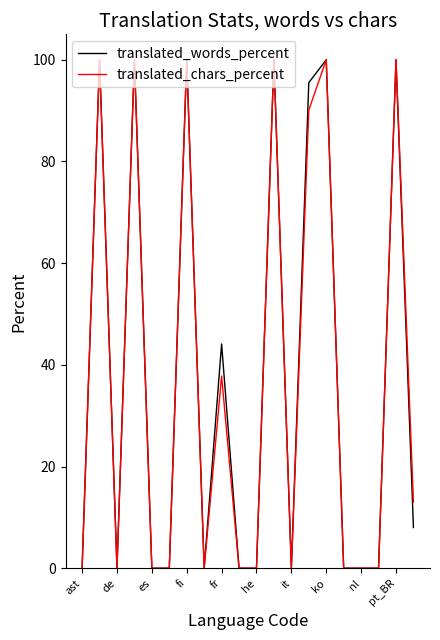

What is the maximum value for translated_chars_percent?

100.0